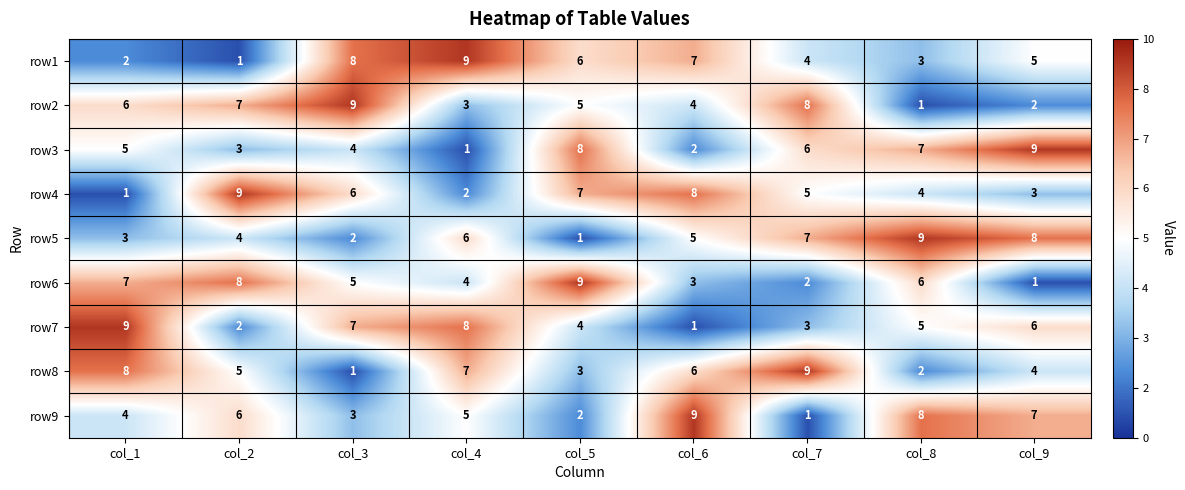

How many values in the row9 series are below 5?

4